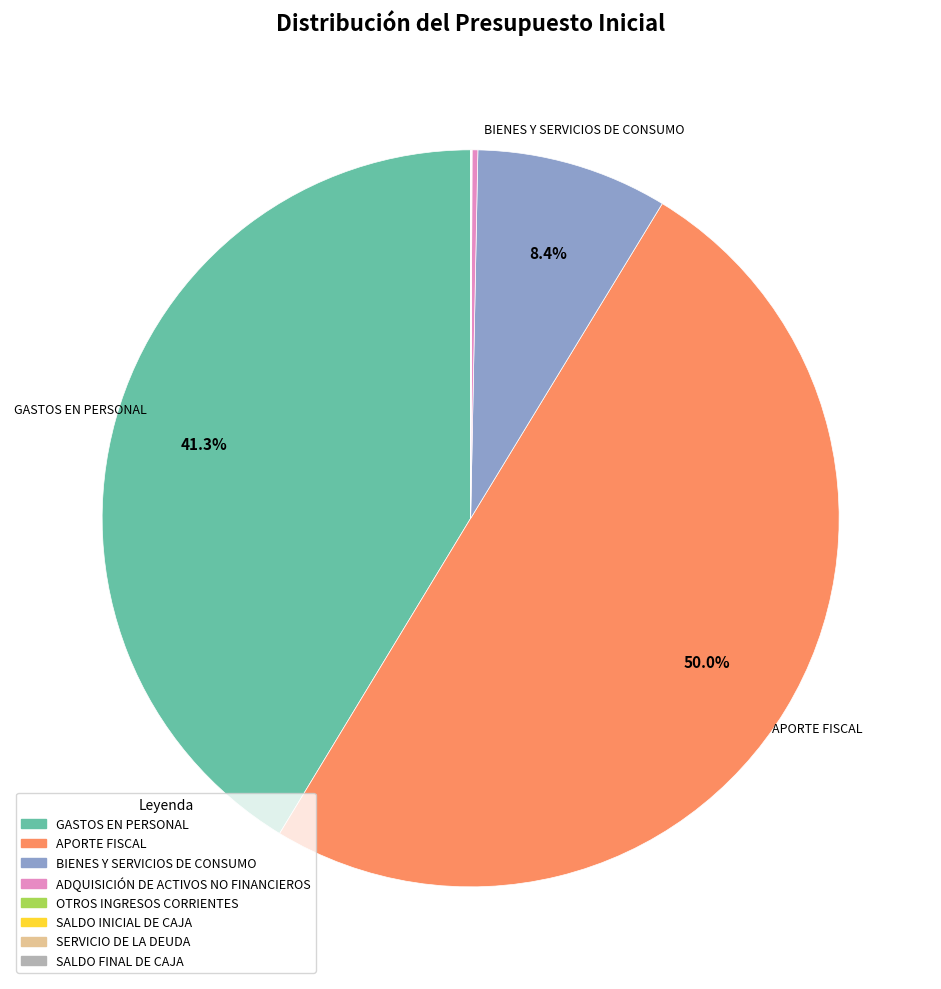

Is GASTOS EN PERSONAL the majority of the pie?

No